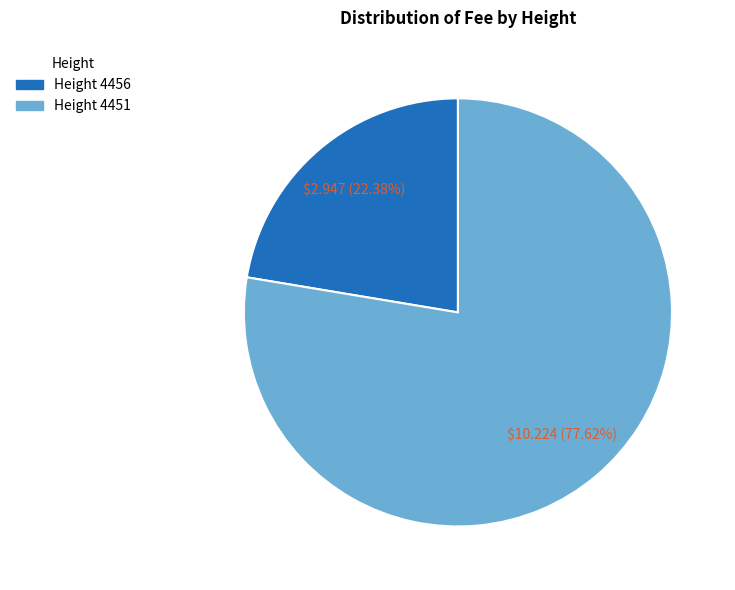

Does any single category account for the majority?

Yes